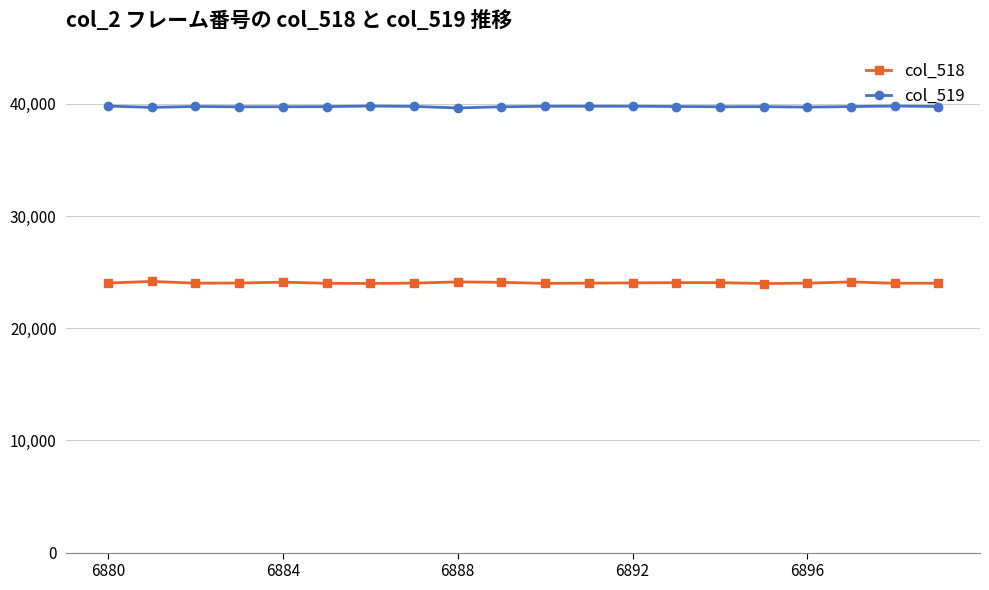

Rank the series by their average value, from highest to lowest.

col_519, col_518